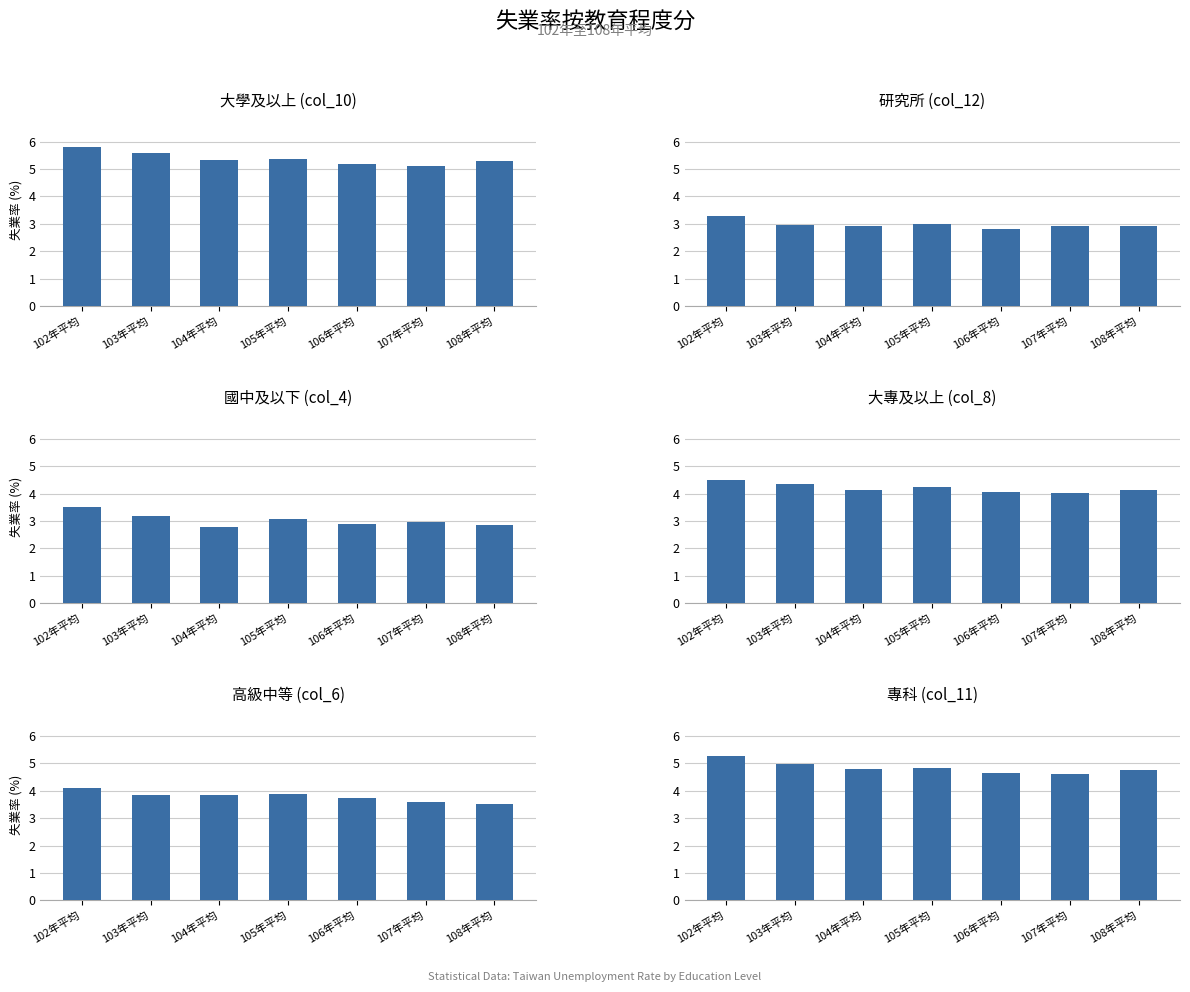

What is the average value of the 高級中等 (col_6) series?

3.8